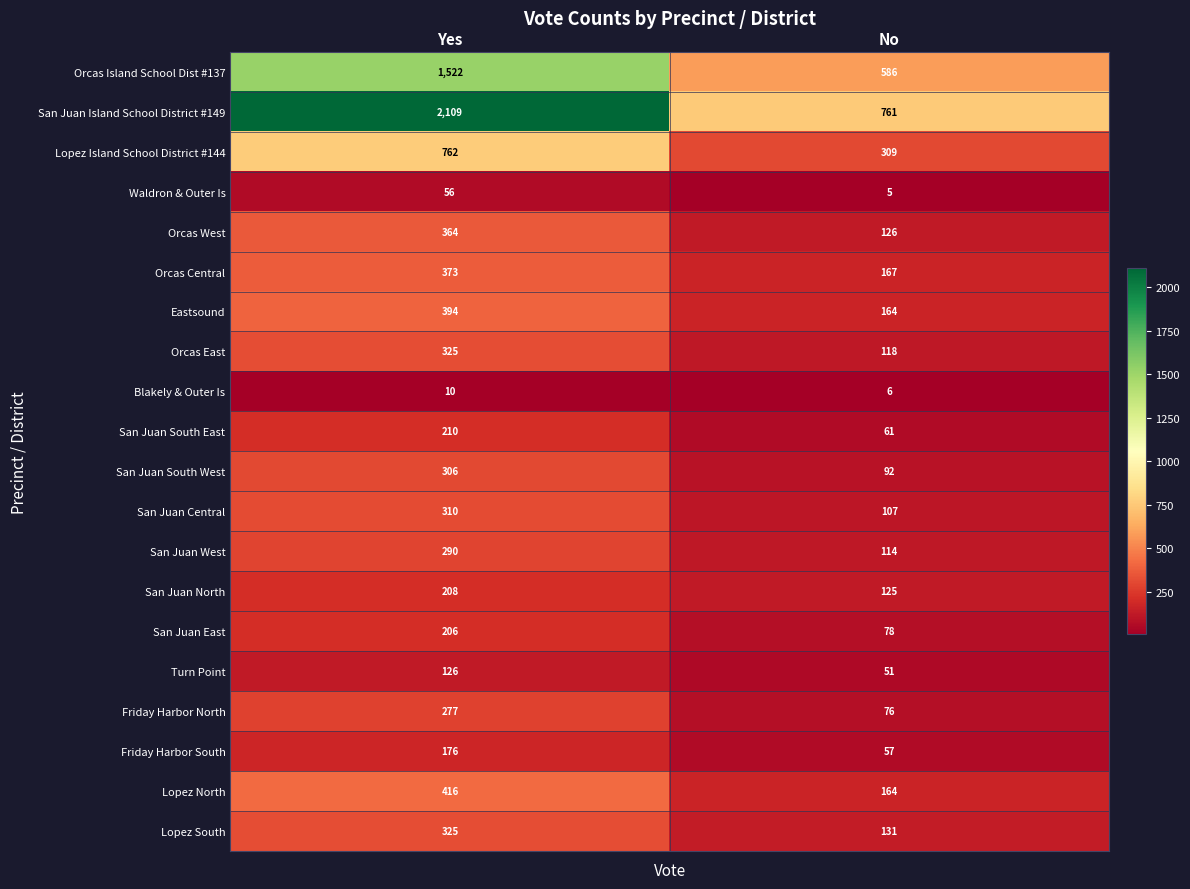

List the labels in order of Lopez North value, largest first.

Yes, No